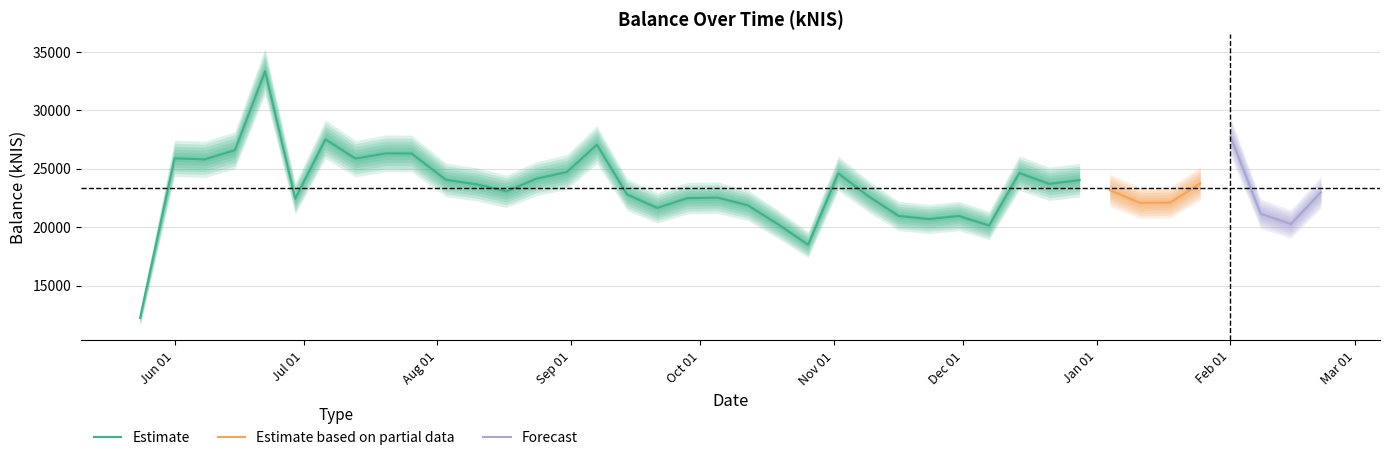

How many points are lower than both their immediate neighbors (excluding endpoints)?

11